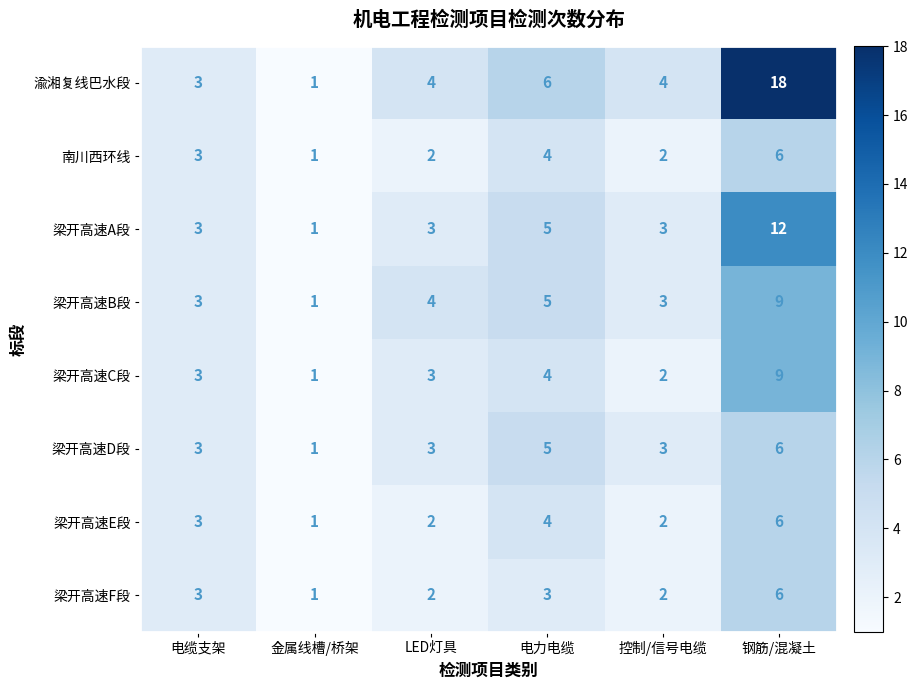

What is the average value of the 梁开高速E段 series?

3